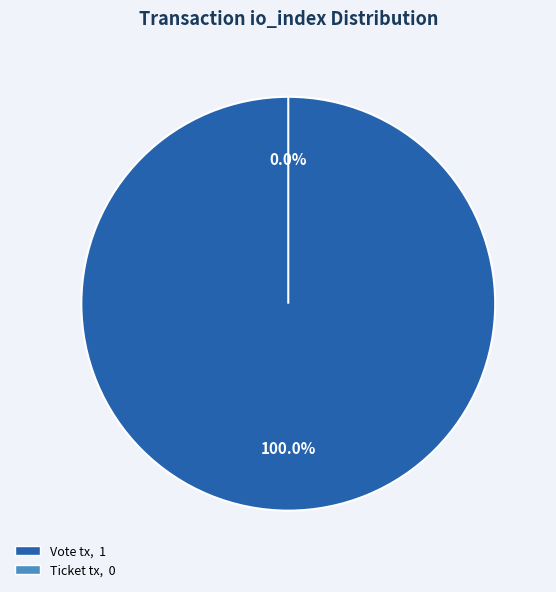

How many segments does this pie chart have?

2